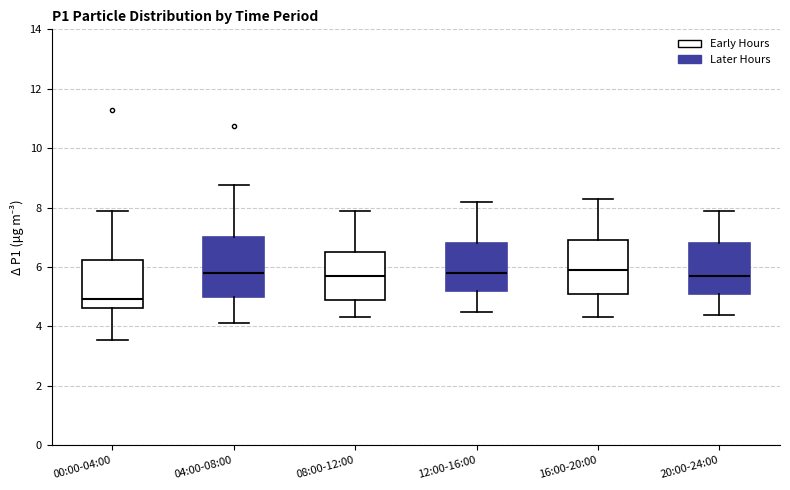

Which box's median line is the lowest?

00:00-04:00